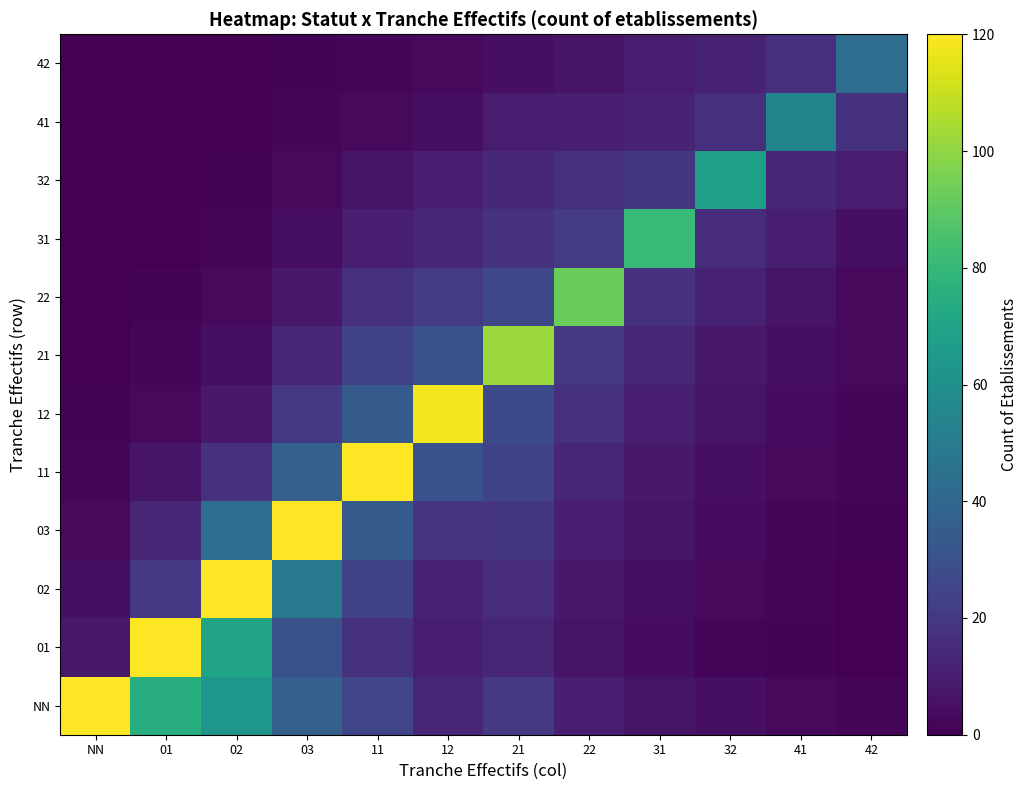

Which series has the largest total across all categories?

NN